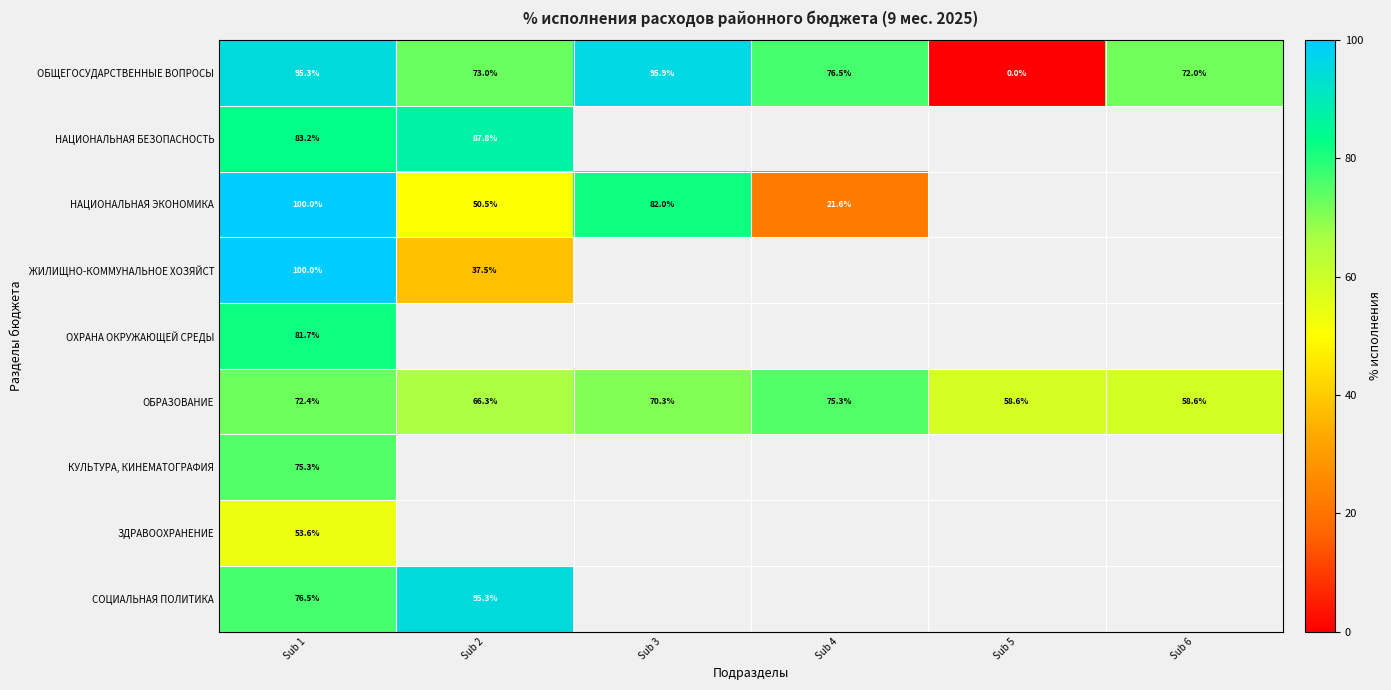

Which category has the highest value in the ОБЩЕГОСУДАРСТВЕННЫЕ ВОПРОСЫ series?

Sub 3